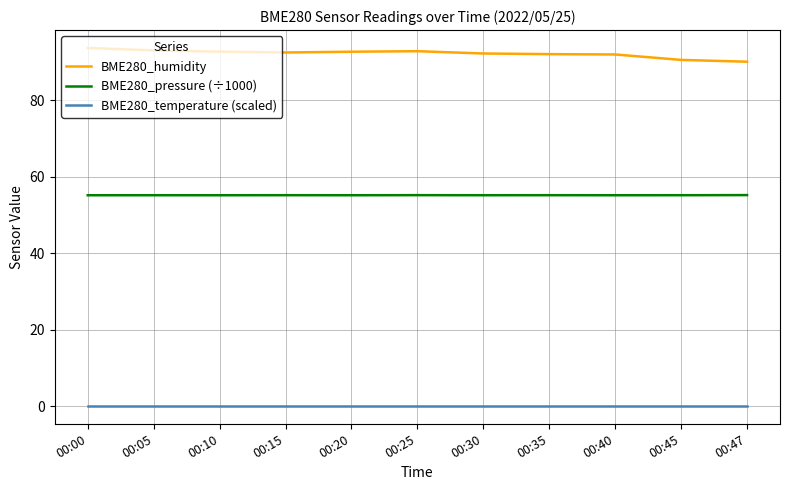

What is the maximum value shown in the chart?

93.7